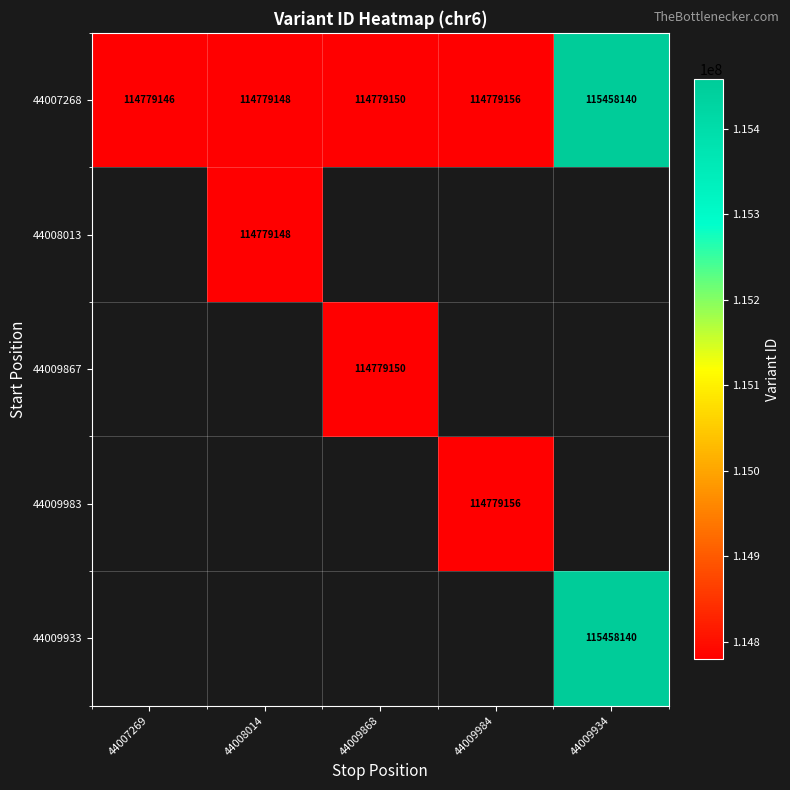

Which label corresponds to the smallest value in the chart?

44007269